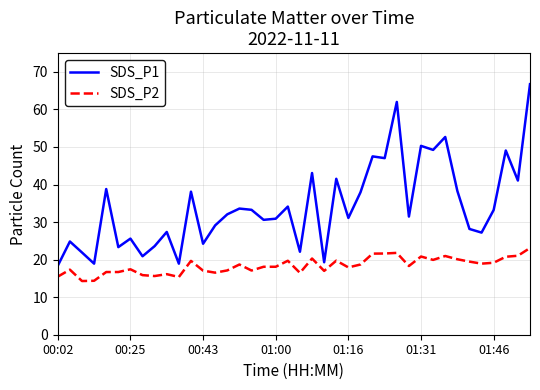

Is this an area chart (filled region under the line)?

No